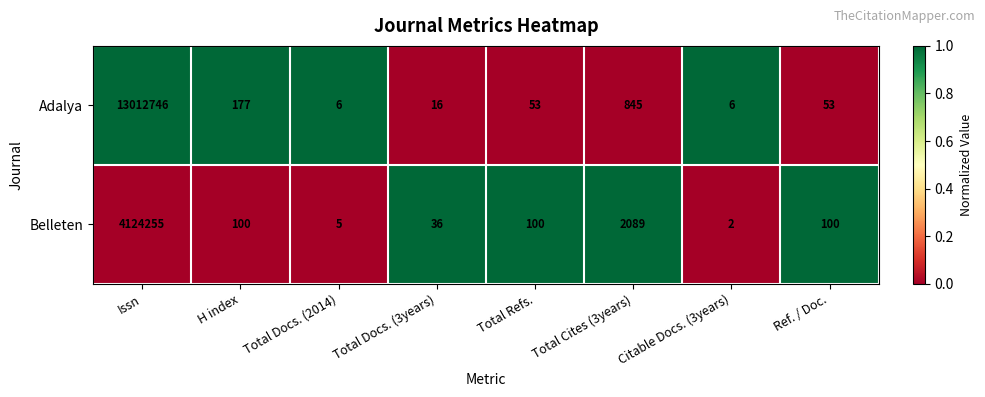

The value of Adalya at Total Docs. (3years) is 5. True or false?

False